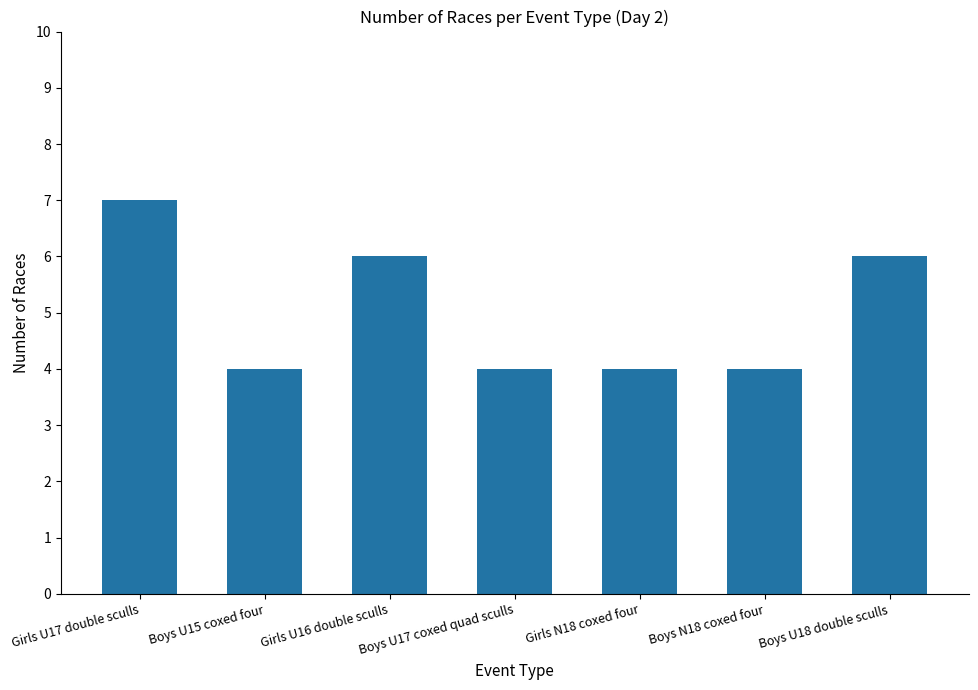

The value at Girls N18 coxed four is 2. True or false?

False